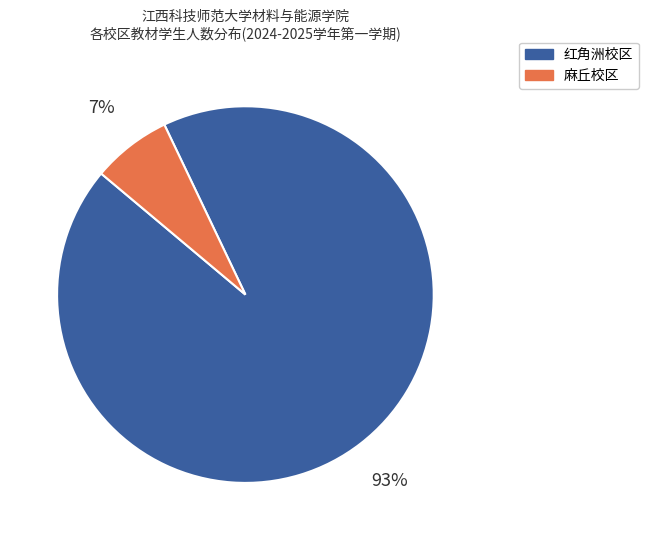

Count the number of slices in the pie.

2